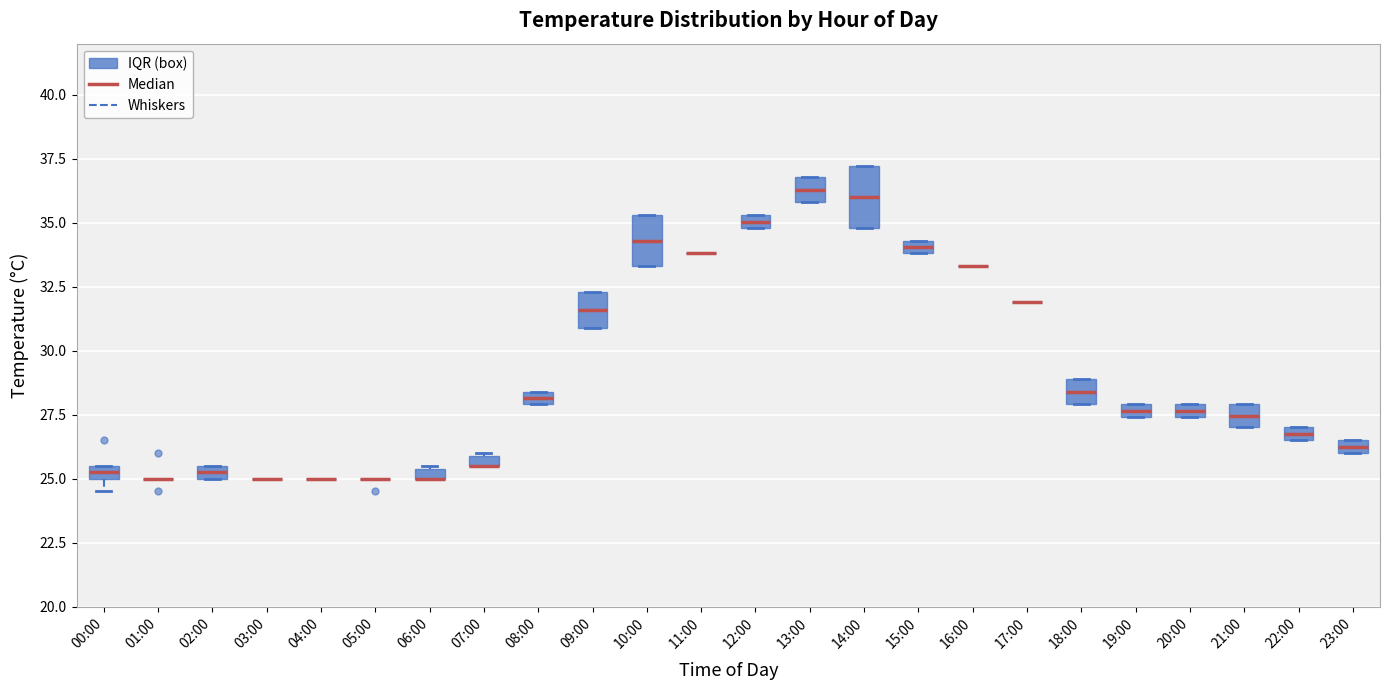

Where is the lower edge of the box for 20:00 on the y-axis? The values are not printed on the chart, so give them approximately, as read against the axis.

27.5